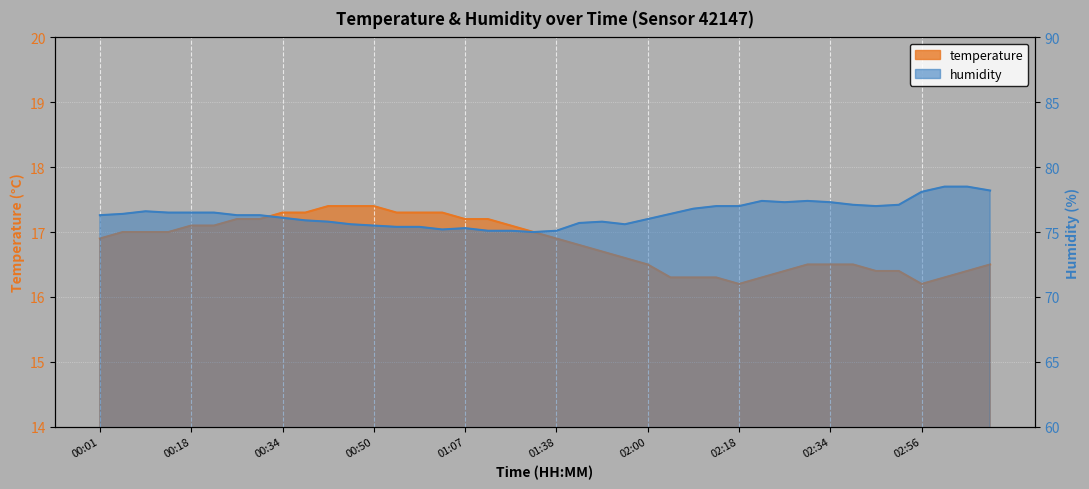

The humidity series shows 77.1 at 02:47. True or false?

True